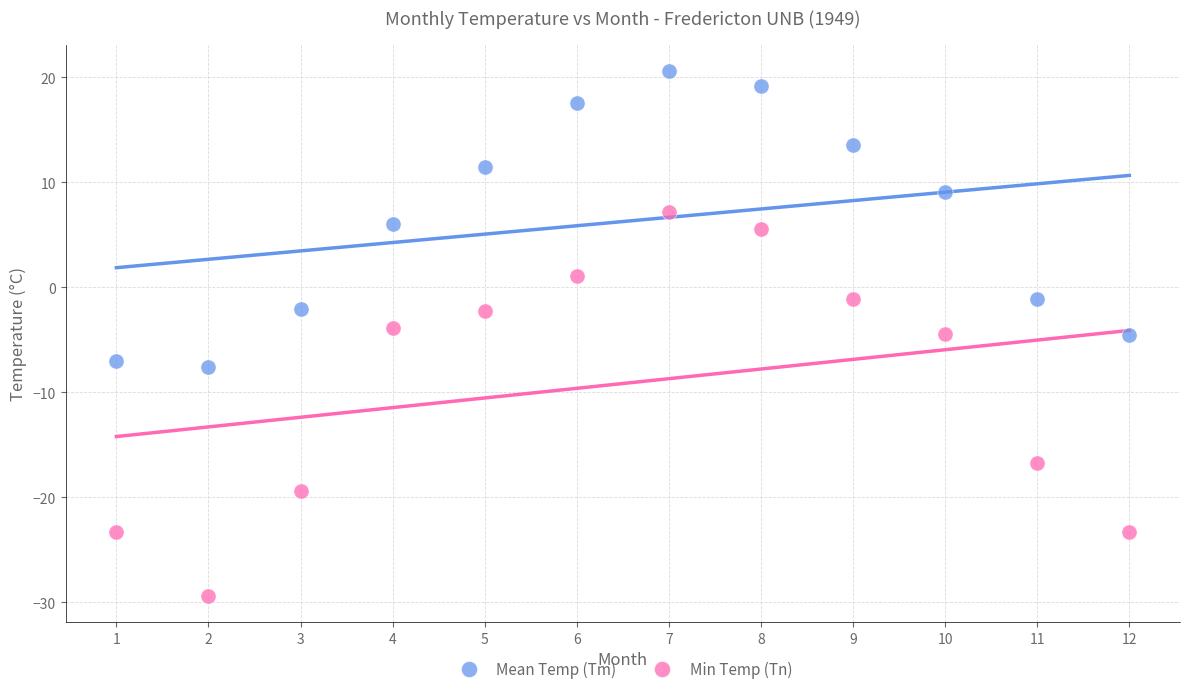

Across all data points, what is the range of Y values (max minus min)?

50.0